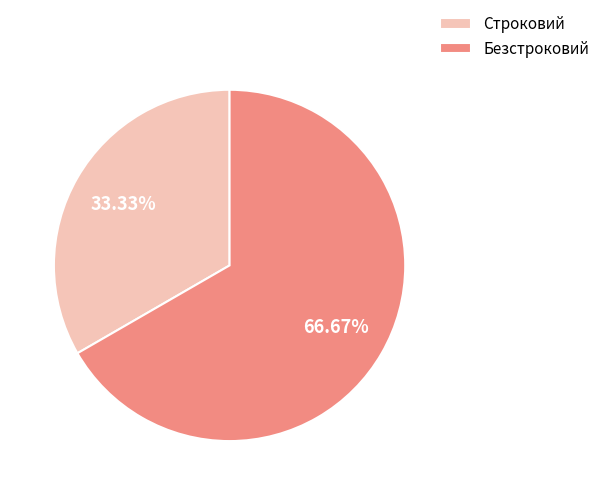

Which slice represents more than half of the pie?

Безстроковий